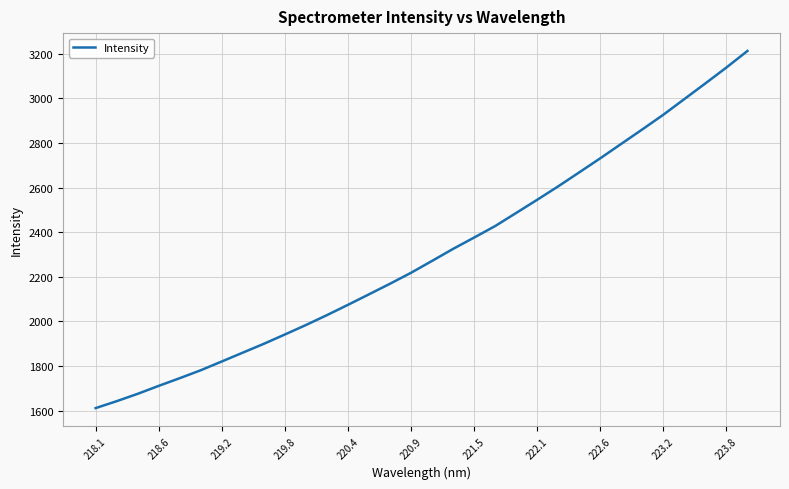

How many lines are shown in the chart?

1